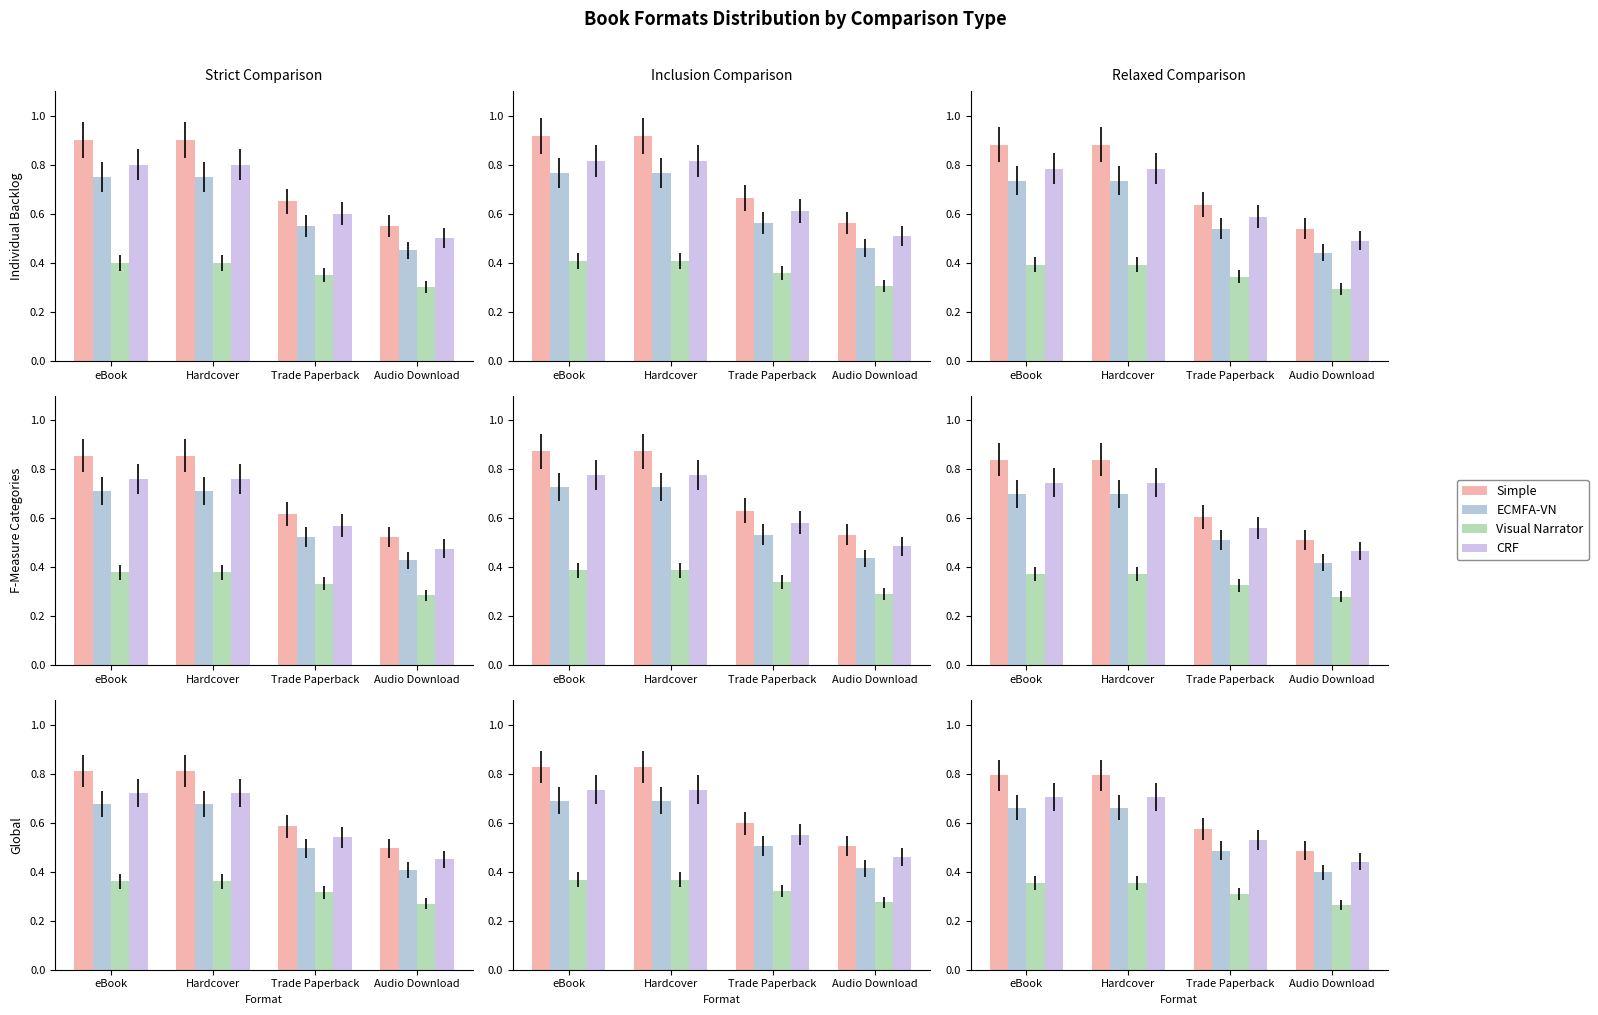

What is the spread (max minus min) of values at Trade Paperback?

0.3